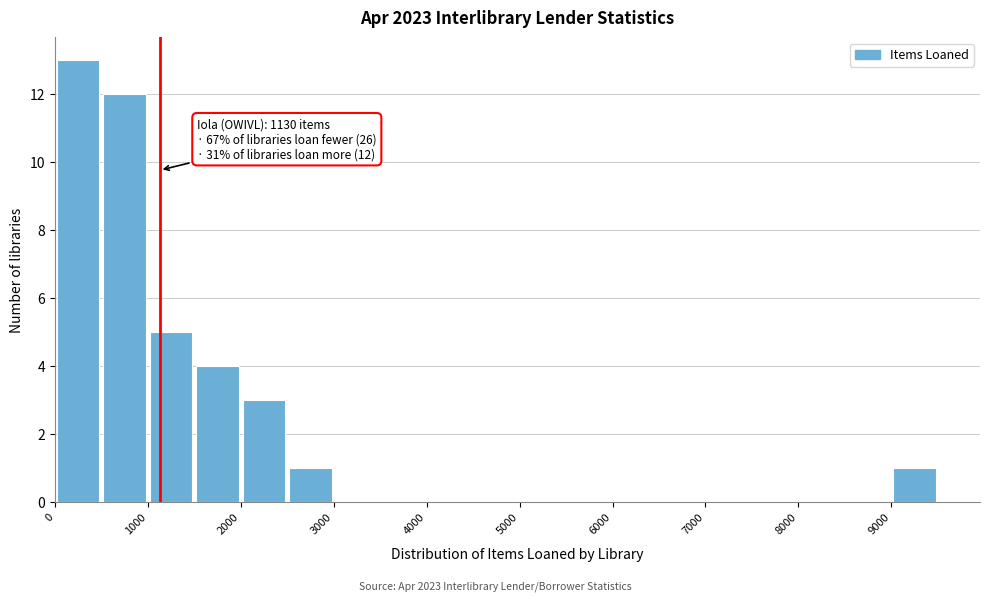

Which range on the x-axis has the tallest bar?

0 to 500